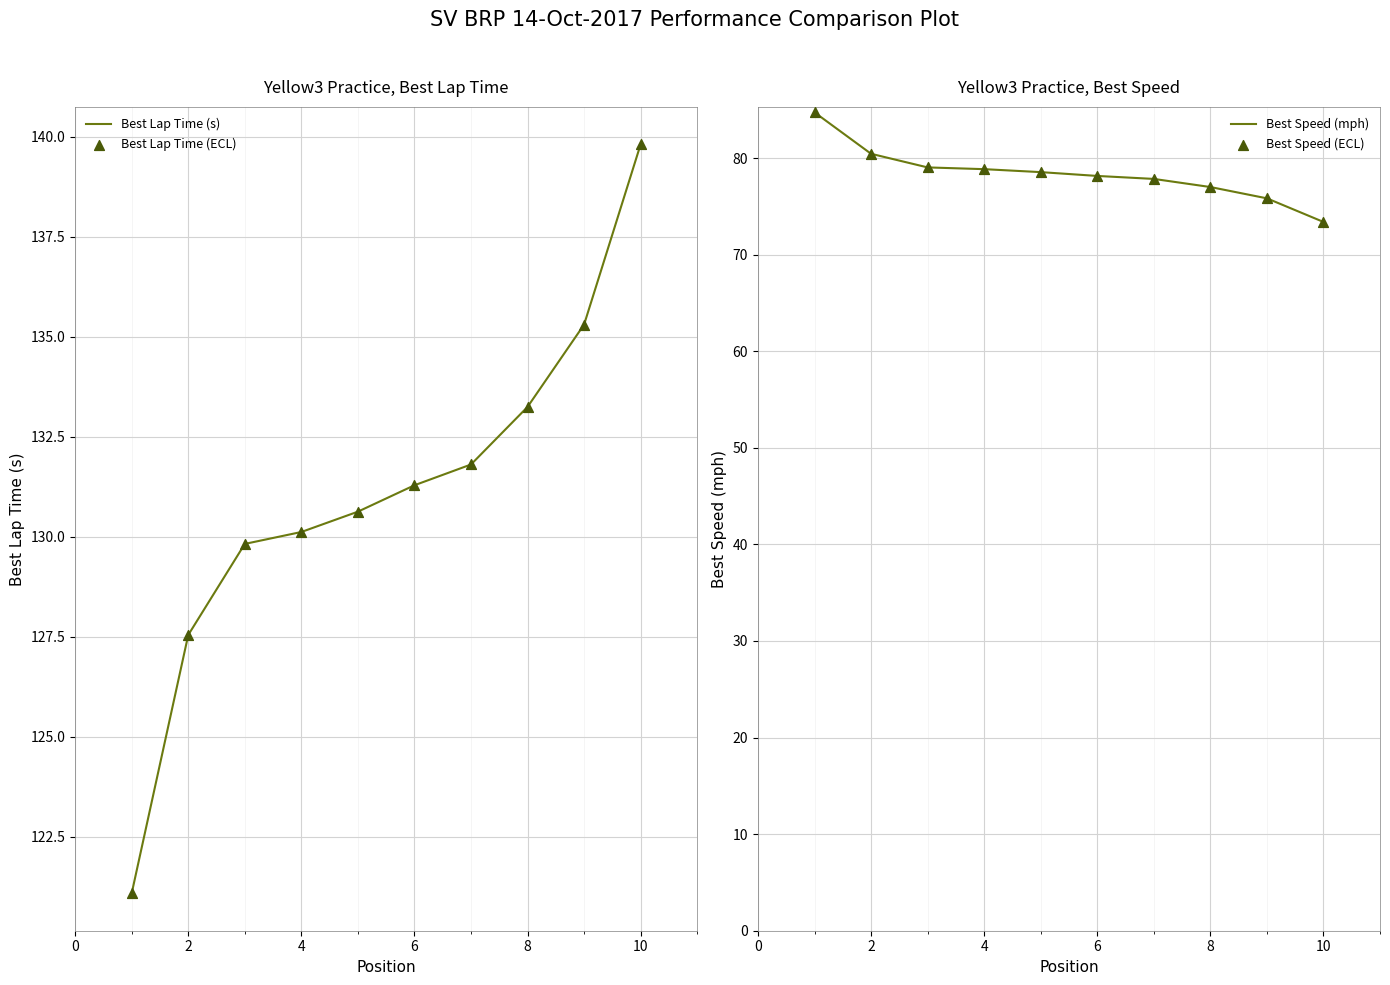

Which series has the largest total across all categories?

Best Lap Time (s)